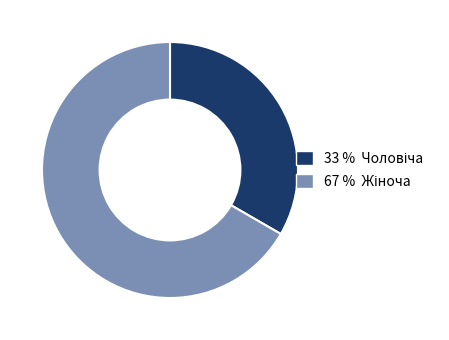

How many segments does this pie chart have?

2